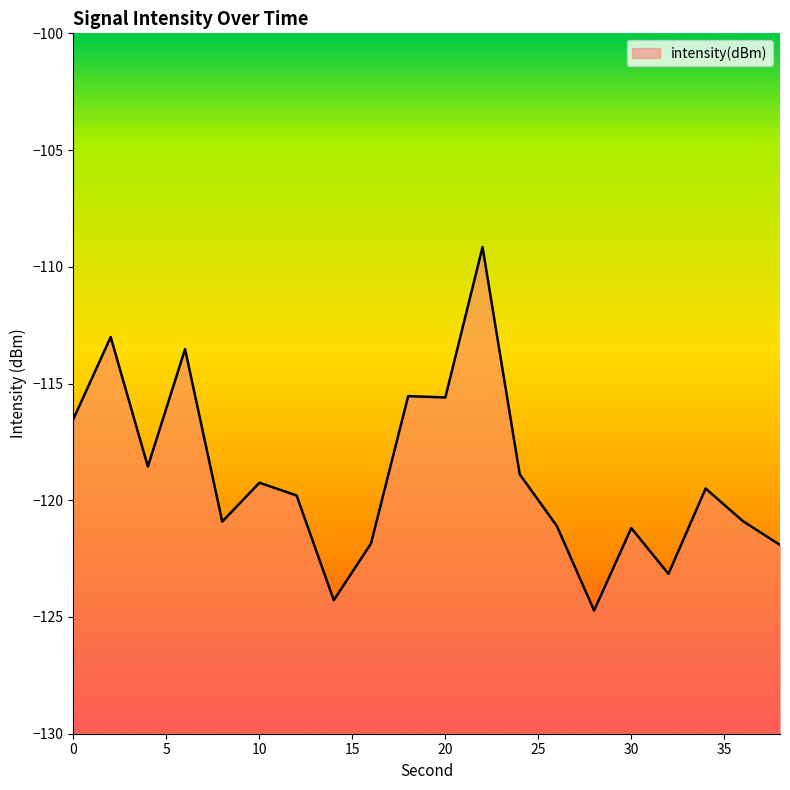

The chart shows a value of -116.5 at 0. True or false?

True